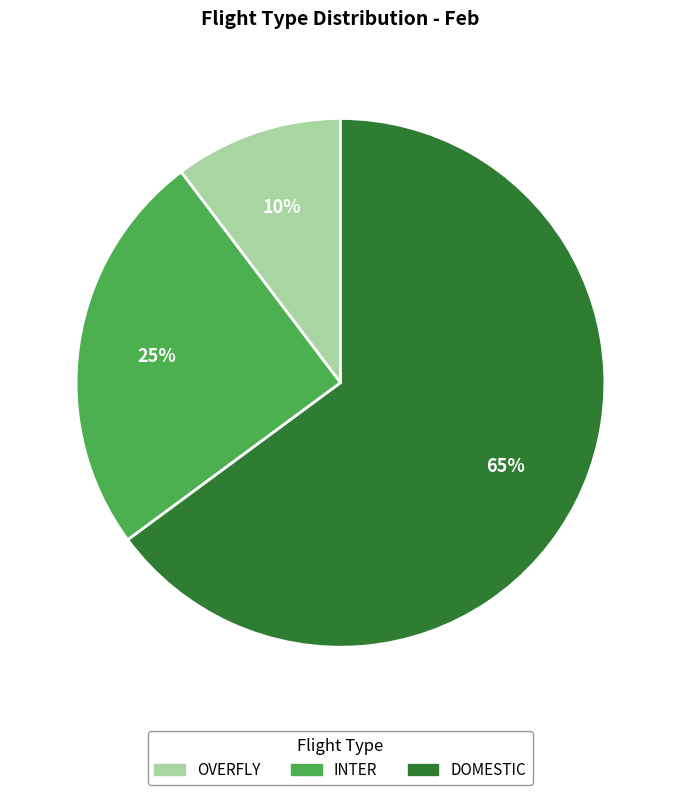

Combined, do OVERFLY and INTER account for over 50%?

No